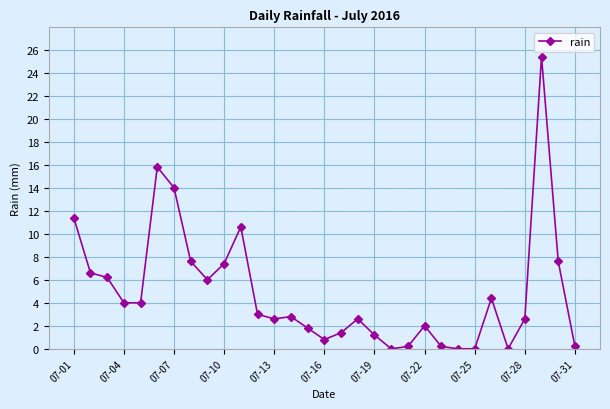

Does the chart display data point markers on the line(s)?

Yes